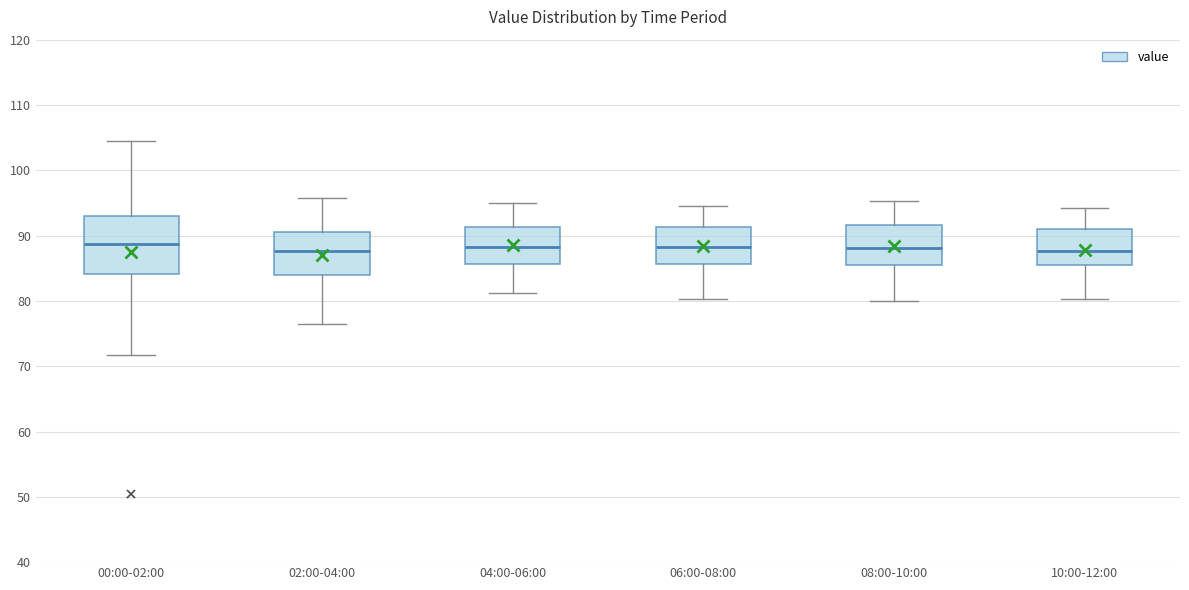

Reading left to right, read every box against the y-axis: the position of its median line, the range the box covers, and the ends of its whiskers. The values are not printed on the chart, so give them approximately, as read against the axis.

00:00-02:00: median 89, box 84 to 93, whiskers 72 to 105
02:00-04:00: median 88, box 84 to 91, whiskers 77 to 96
04:00-06:00: median 88, box 86 to 91, whiskers 81 to 95
06:00-08:00: median 88, box 86 to 91, whiskers 80 to 95
08:00-10:00: median 88, box 85 to 92, whiskers 80 to 95
10:00-12:00: median 88, box 86 to 91, whiskers 80 to 94